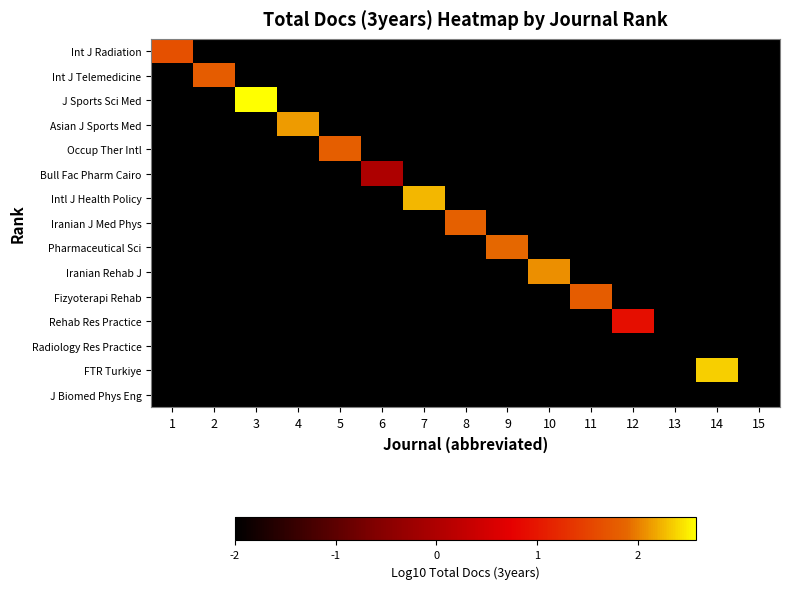

Reading left to right, extract all data points from this chart.

Int J Radiation: 1=1.6	2=-2.0	3=-2.0	4=-2.0	5=-2.0	6=-2.0	7=-2.0	8=-2.0	9=-2.0	10=-2.0	11=-2.0	12=-2.0	13=-2.0	14=-2.0	15=-2.0
Int J Telemedicine: 1=-2.0	2=1.8	3=-2.0	4=-2.0	5=-2.0	6=-2.0	7=-2.0	8=-2.0	9=-2.0	10=-2.0	11=-2.0	12=-2.0	13=-2.0	14=-2.0	15=-2.0
J Sports Sci Med: 1=-2.0	2=-2.0	3=2.6	4=-2.0	5=-2.0	6=-2.0	7=-2.0	8=-2.0	9=-2.0	10=-2.0	11=-2.0	12=-2.0	13=-2.0	14=-2.0	15=-2.0
Asian J Sports Med: 1=-2.0	2=-2.0	3=-2.0	4=2.1	5=-2.0	6=-2.0	7=-2.0	8=-2.0	9=-2.0	10=-2.0	11=-2.0	12=-2.0	13=-2.0	14=-2.0	15=-2.0
Occup Ther Intl: 1=-2.0	2=-2.0	3=-2.0	4=-2.0	5=1.8	6=-2.0	7=-2.0	8=-2.0	9=-2.0	10=-2.0	11=-2.0	12=-2.0	13=-2.0	14=-2.0	15=-2.0
Bull Fac Pharm Cairo: 1=-2.0	2=-2.0	3=-2.0	4=-2.0	5=-2.0	6=0.0	7=-2.0	8=-2.0	9=-2.0	10=-2.0	11=-2.0	12=-2.0	13=-2.0	14=-2.0	15=-2.0
Intl J Health Policy: 1=-2.0	2=-2.0	3=-2.0	4=-2.0	5=-2.0	6=-2.0	7=2.2	8=-2.0	9=-2.0	10=-2.0	11=-2.0	12=-2.0	13=-2.0	14=-2.0	15=-2.0
Iranian J Med Phys: 1=-2.0	2=-2.0	3=-2.0	4=-2.0	5=-2.0	6=-2.0	7=-2.0	8=1.8	9=-2.0	10=-2.0	11=-2.0	12=-2.0	13=-2.0	14=-2.0	15=-2.0
Pharmaceutical Sci: 1=-2.0	2=-2.0	3=-2.0	4=-2.0	5=-2.0	6=-2.0	7=-2.0	8=-2.0	9=1.9	10=-2.0	11=-2.0	12=-2.0	13=-2.0	14=-2.0	15=-2.0
Iranian Rehab J: 1=-2.0	2=-2.0	3=-2.0	4=-2.0	5=-2.0	6=-2.0	7=-2.0	8=-2.0	9=-2.0	10=2.1	11=-2.0	12=-2.0	13=-2.0	14=-2.0	15=-2.0
Fizyoterapi Rehab: 1=-2.0	2=-2.0	3=-2.0	4=-2.0	5=-2.0	6=-2.0	7=-2.0	8=-2.0	9=-2.0	10=-2.0	11=1.8	12=-2.0	13=-2.0	14=-2.0	15=-2.0
Rehab Res Practice: 1=-2.0	2=-2.0	3=-2.0	4=-2.0	5=-2.0	6=-2.0	7=-2.0	8=-2.0	9=-2.0	10=-2.0	11=-2.0	12=0.9	13=-2.0	14=-2.0	15=-2.0
Radiology Res Practice: 1=-2.0	2=-2.0	3=-2.0	4=-2.0	5=-2.0	6=-2.0	7=-2.0	8=-2.0	9=-2.0	10=-2.0	11=-2.0	12=-2.0	13=-2.0	14=-2.0	15=-2.0
FTR Turkiye: 1=-2.0	2=-2.0	3=-2.0	4=-2.0	5=-2.0	6=-2.0	7=-2.0	8=-2.0	9=-2.0	10=-2.0	11=-2.0	12=-2.0	13=-2.0	14=2.4	15=-2.0
J Biomed Phys Eng: 1=-2.0	2=-2.0	3=-2.0	4=-2.0	5=-2.0	6=-2.0	7=-2.0	8=-2.0	9=-2.0	10=-2.0	11=-2.0	12=-2.0	13=-2.0	14=-2.0	15=-2.0